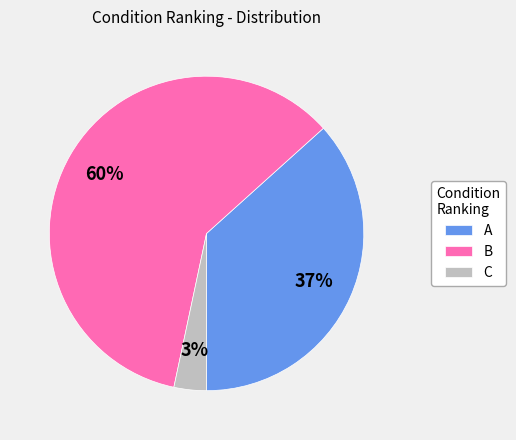

How many slices are in this pie chart?

3